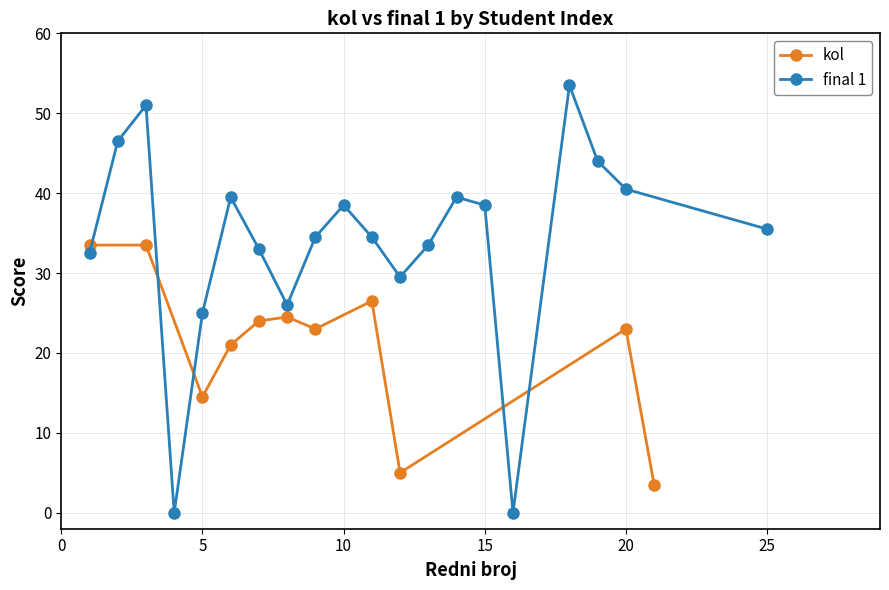

Where is the first local minimum for kol?

5